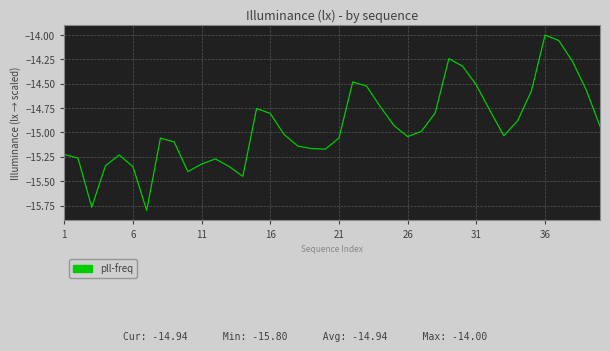

At which category does the chart reach its peak across all series?

36